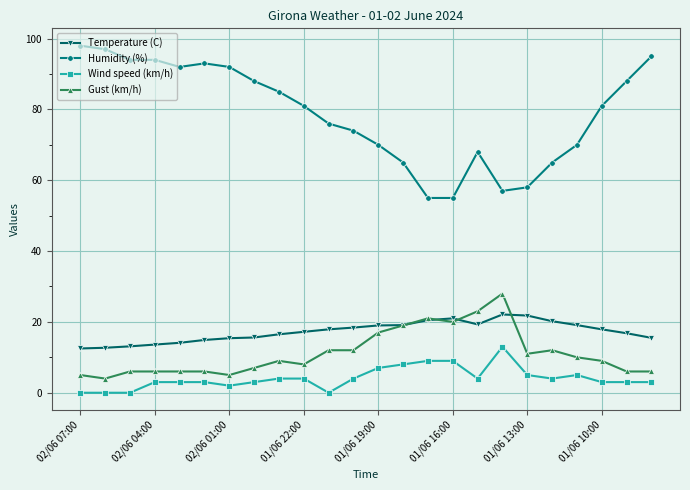

Which series has the largest total across all categories?

Humidity (%)